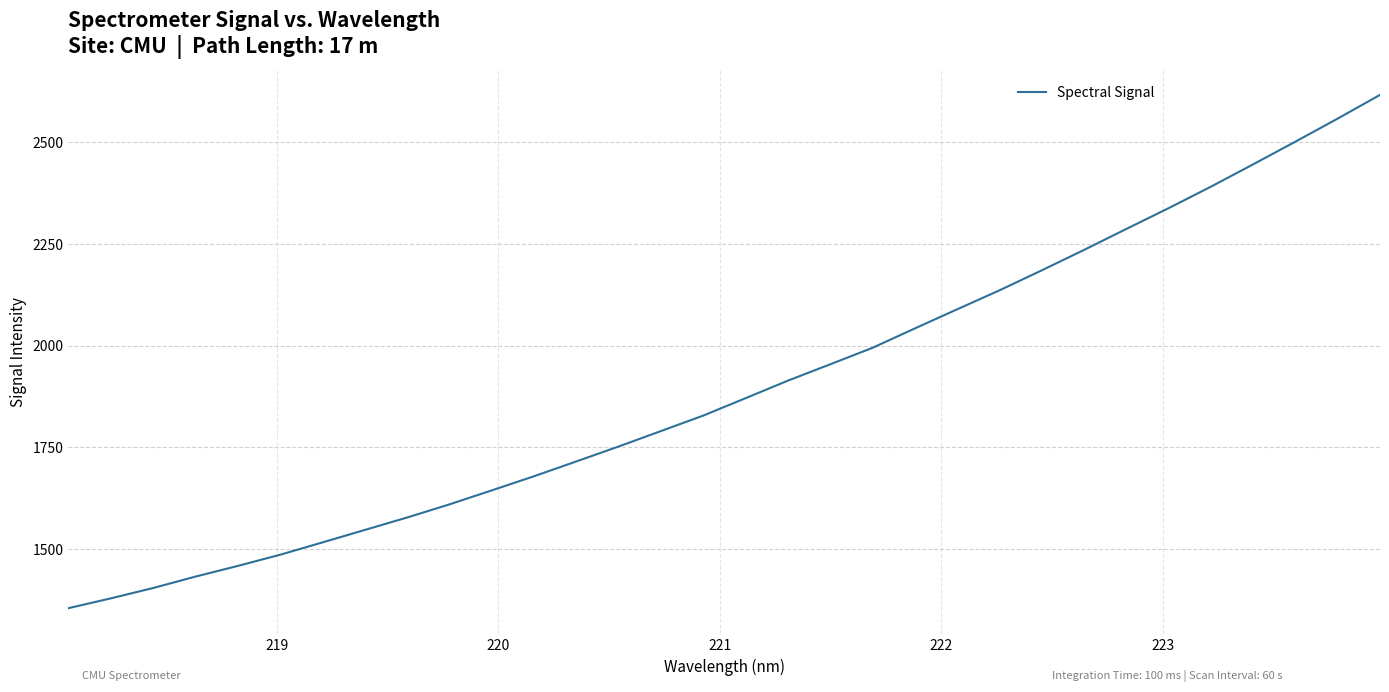

What is the difference between the maximum and minimum values?

1261.5